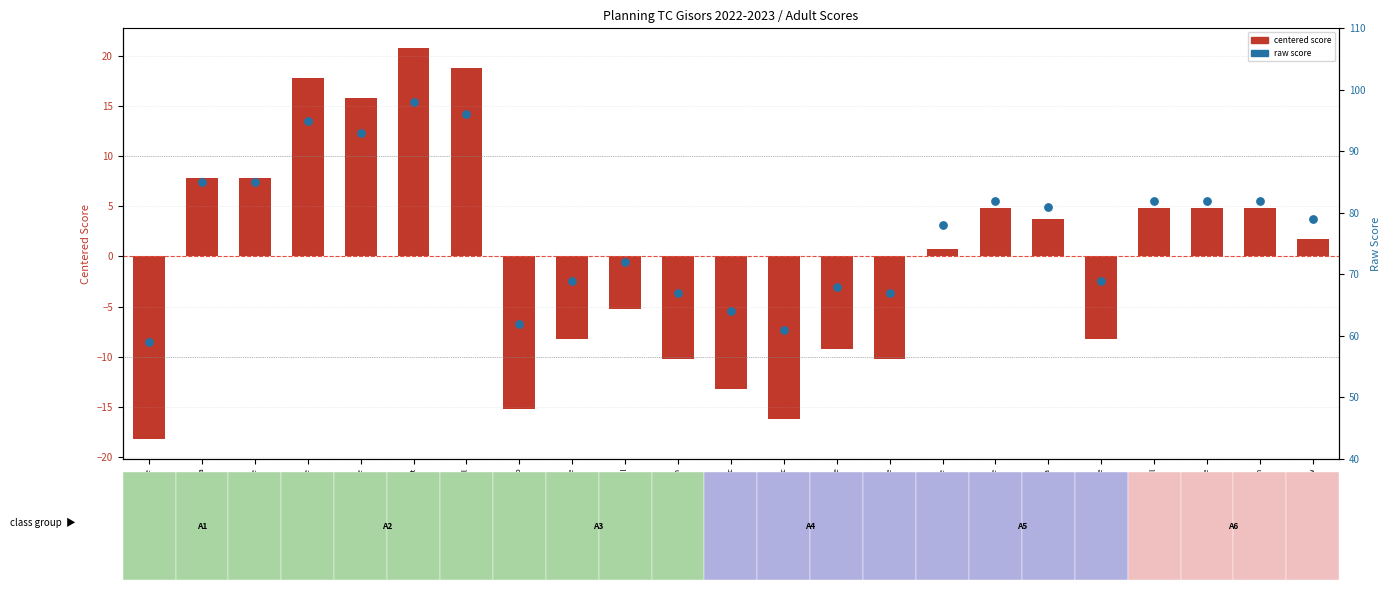

Is the value of raw score at Pic Philippe greater than the value of score (centered) at Mekler Magdalena?

Yes